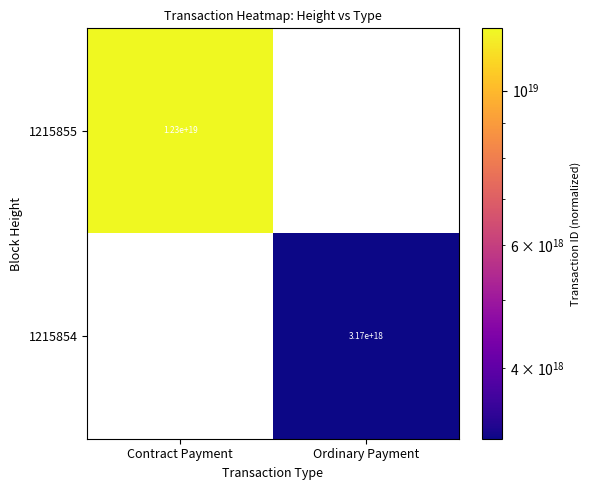

What is the minimum value shown in the chart?

3166159080590481920.0